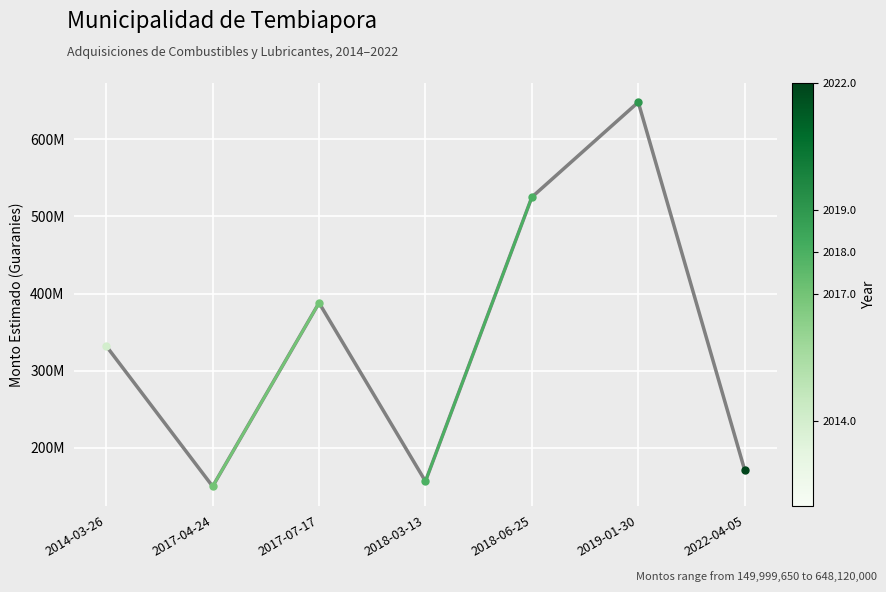

What is the difference between the maximum and minimum values?

498120350